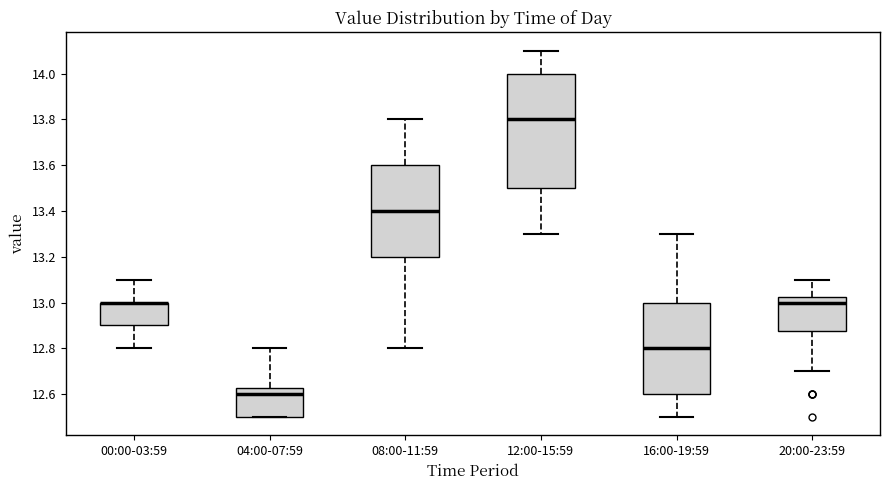

Where does the upper whisker of the box for 04:00-07:59 end on the y-axis? The values are not printed on the chart, so give them approximately, as read against the axis.

12.80